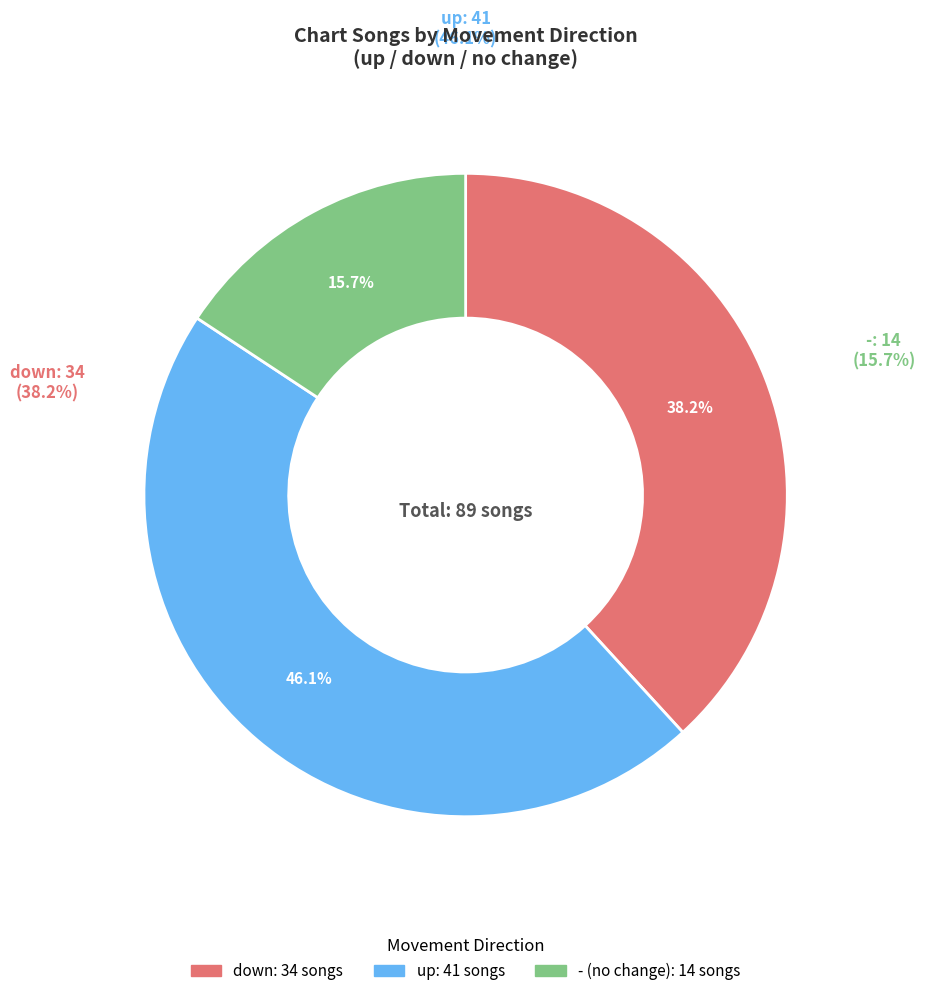

Is it true that up is 35% of the pie?

False